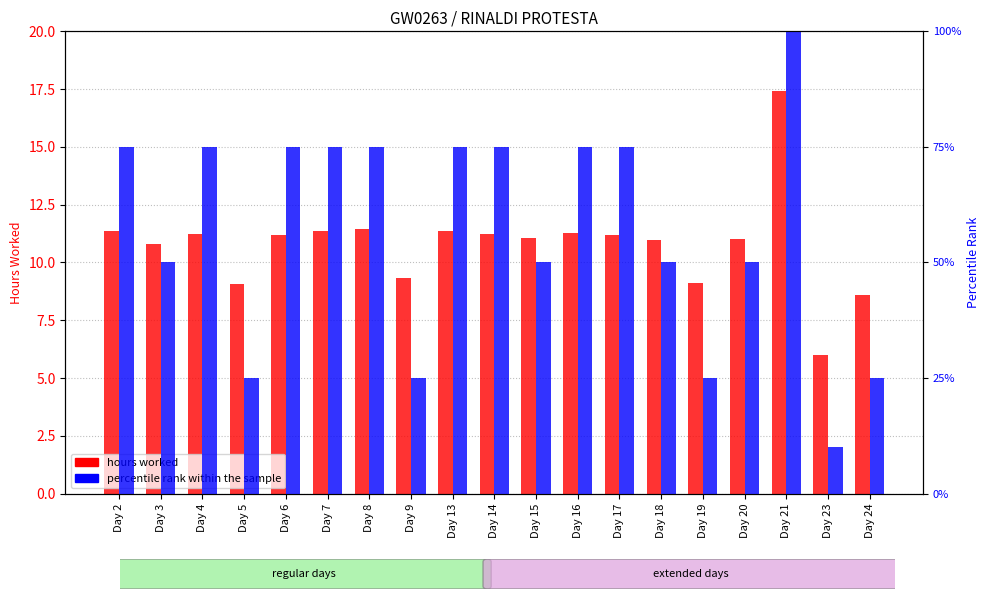

Is it true that hours worked equals 6.0 at Day 23?

True